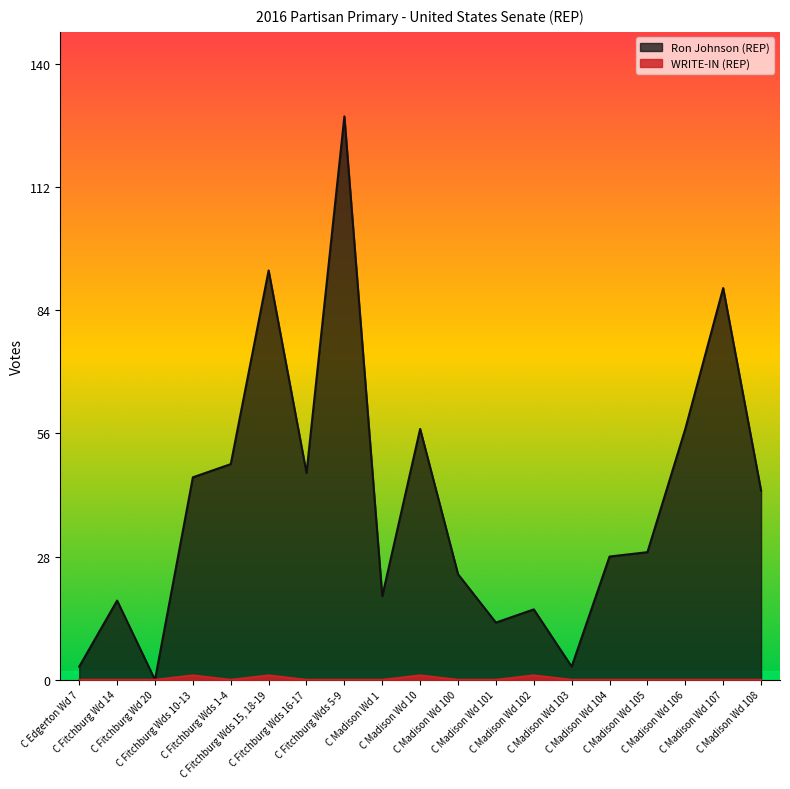

What are all the series names shown in the legend?

Ron Johnson (REP), WRITE-IN (REP)